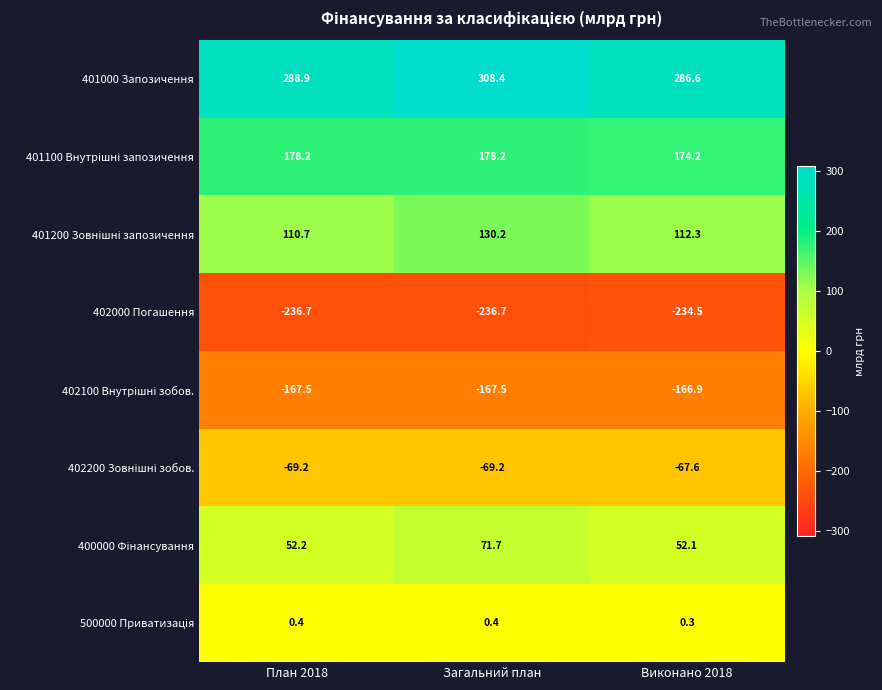

Which series has the largest total across all categories?

401000 Запозичення